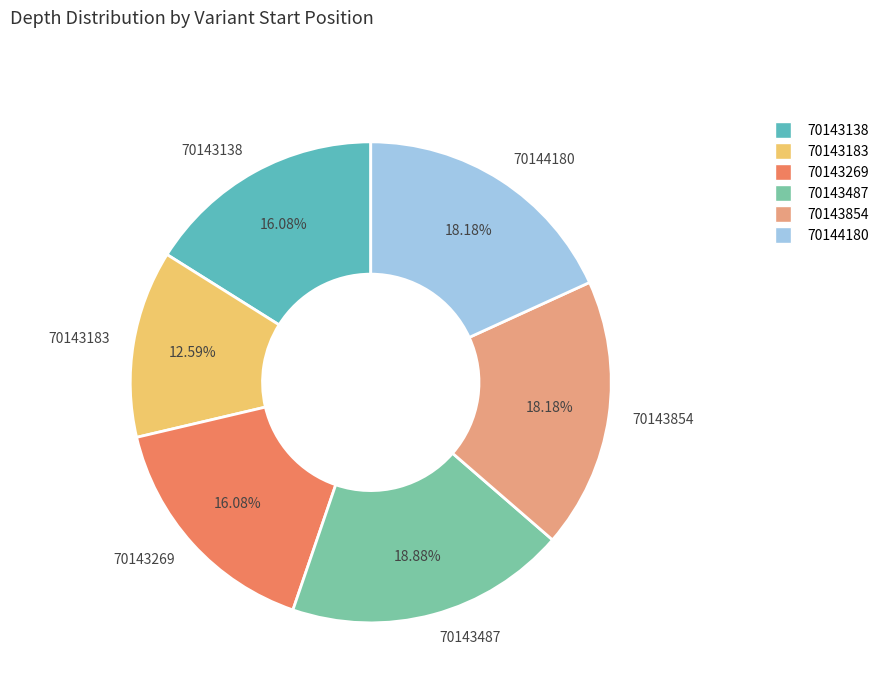

To the nearest percent, what is the difference between the largest and smallest slice percentages?

6%